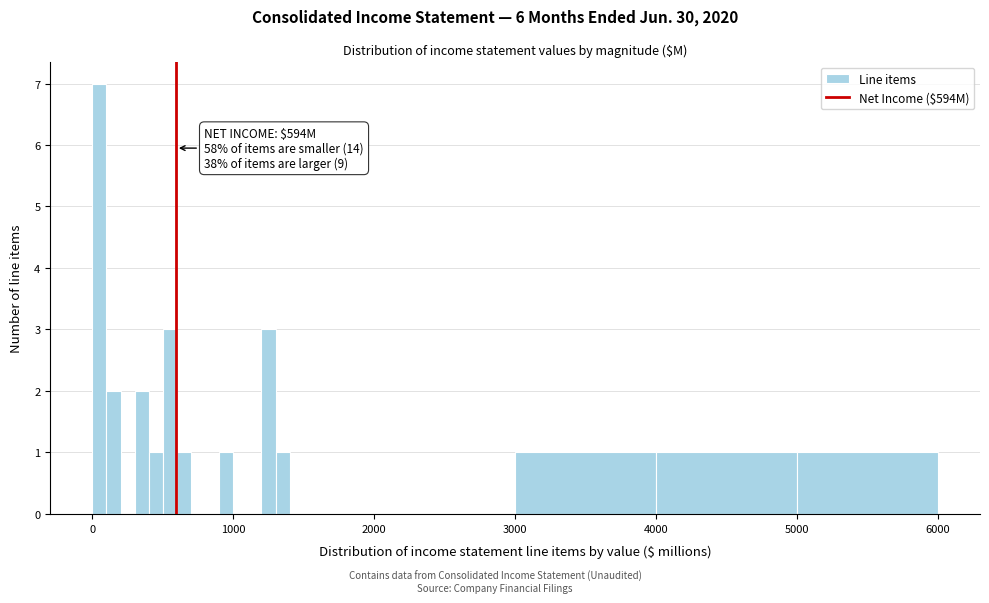

Around what value on the x-axis is the tallest bar? Give the approximate position of its centre, as read against the axis.

100